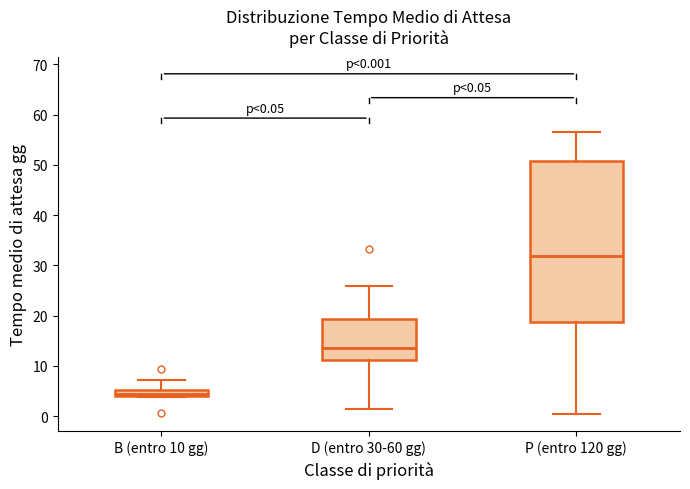

Which box has the lowest median line?

B (entro 10 gg)